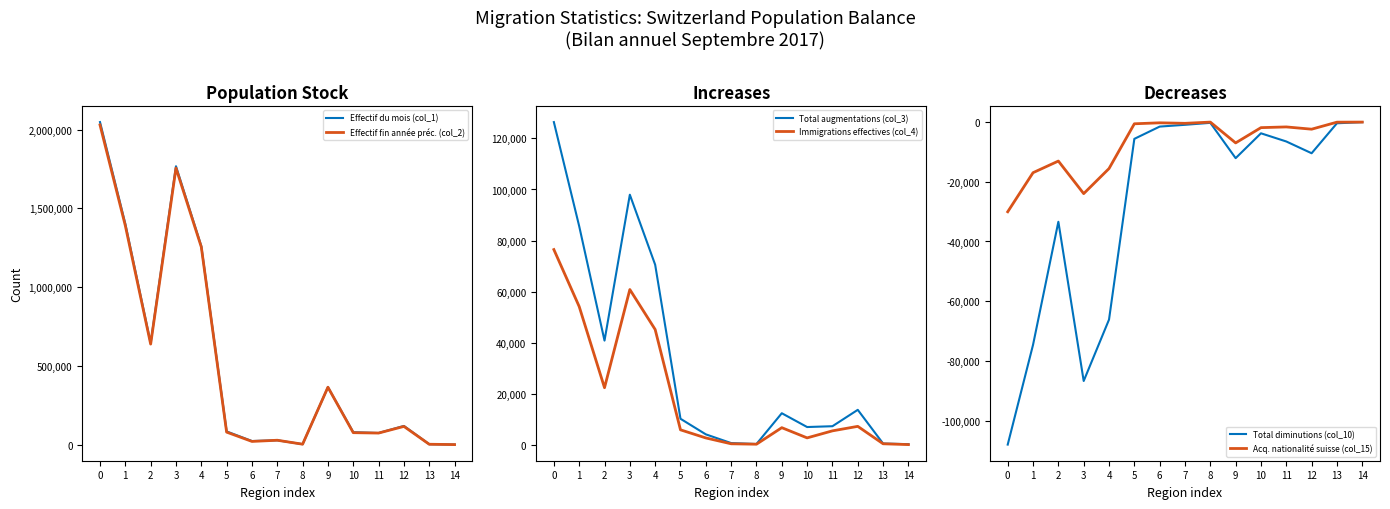

Where is the first local minimum for Acq. nationalité suisse (col_15)?

3